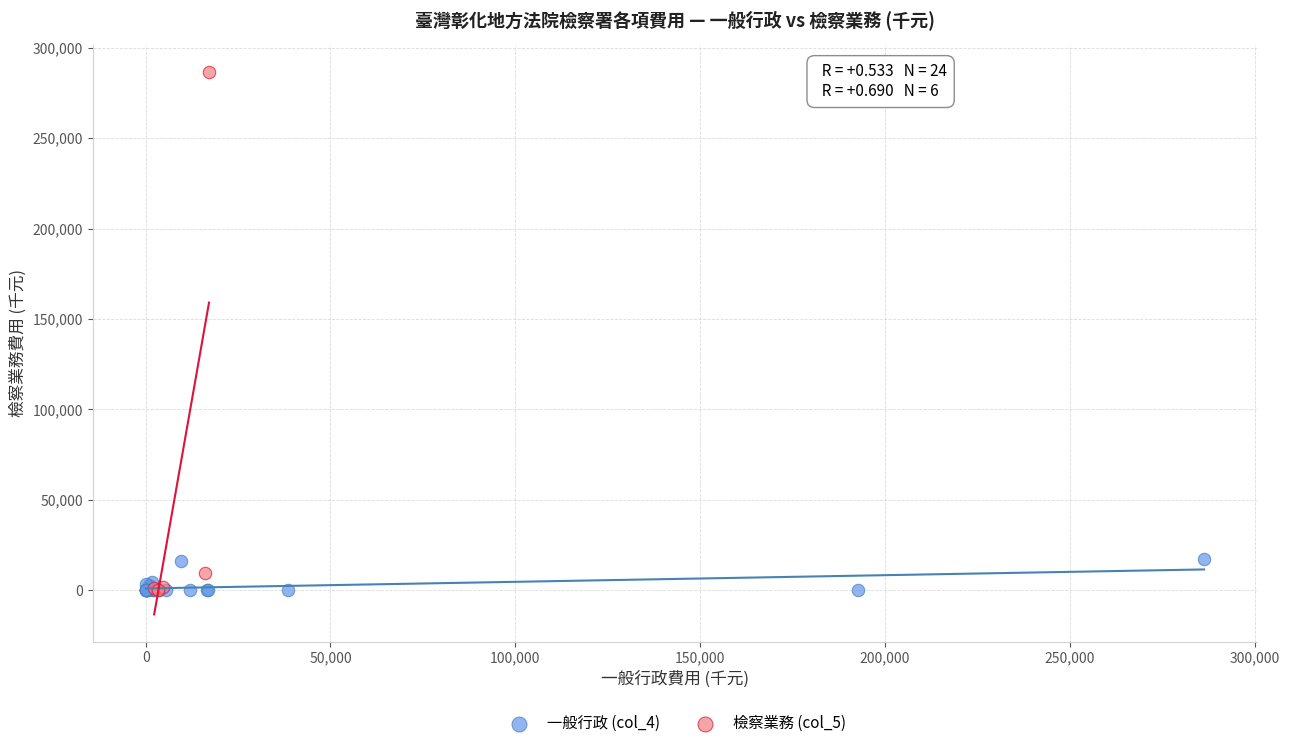

Which series has the largest Y range (max minus min)?

檢察業務 (col_5)